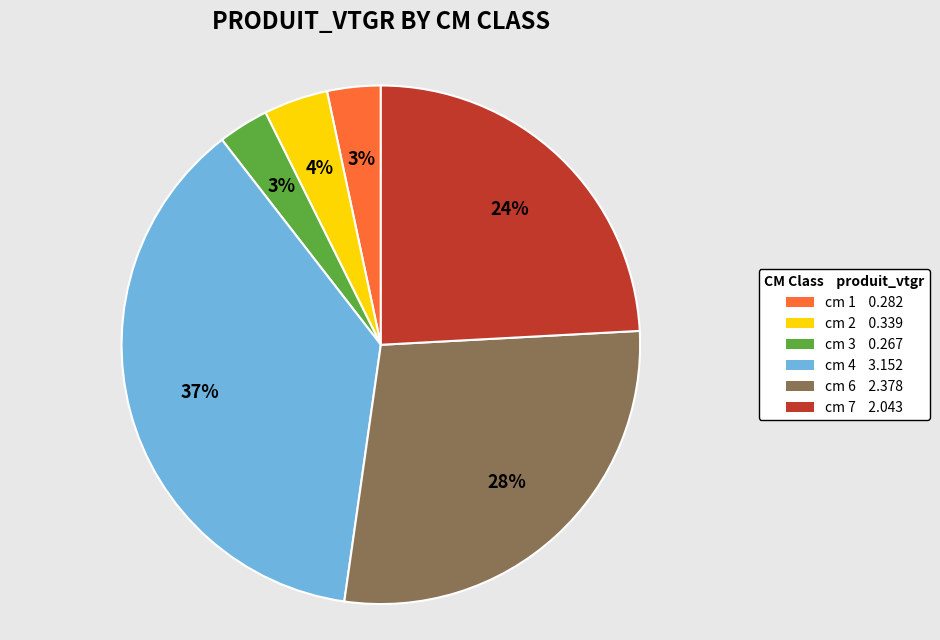

To the nearest percent, what is the combined percentage of cm 1 0.282 and cm 6 2.378?

31%